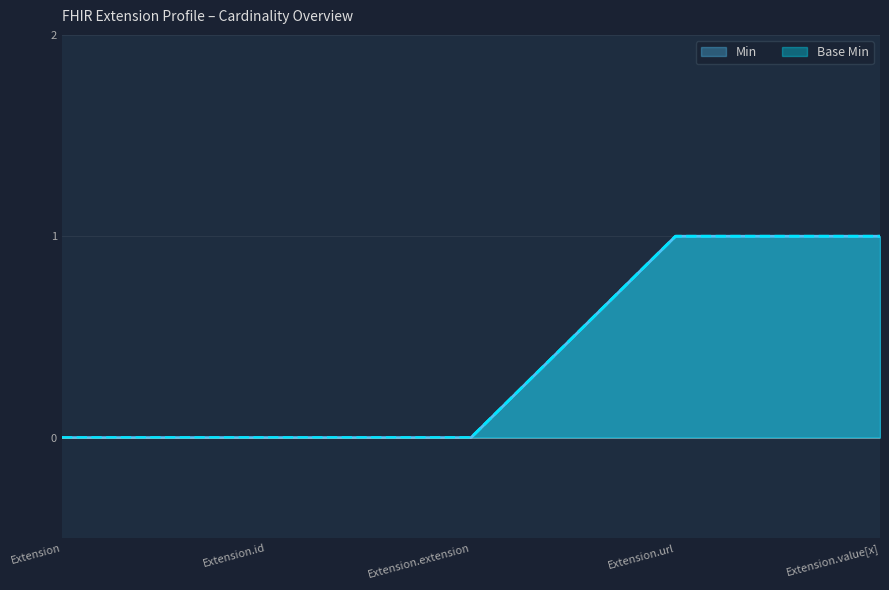

Where is Min nearest to the value 0?

Extension